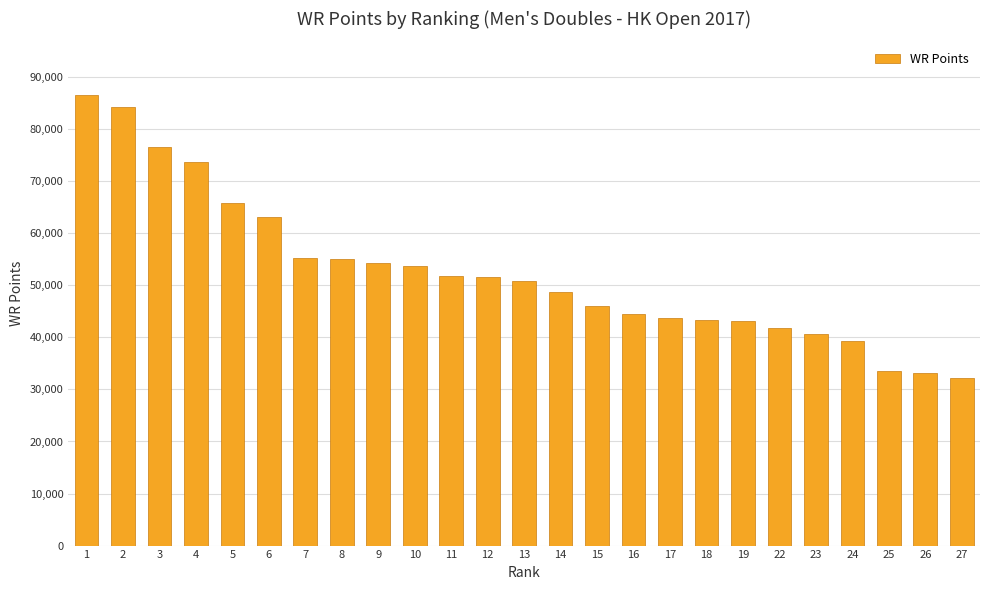

What is the greatest value displayed?

86507